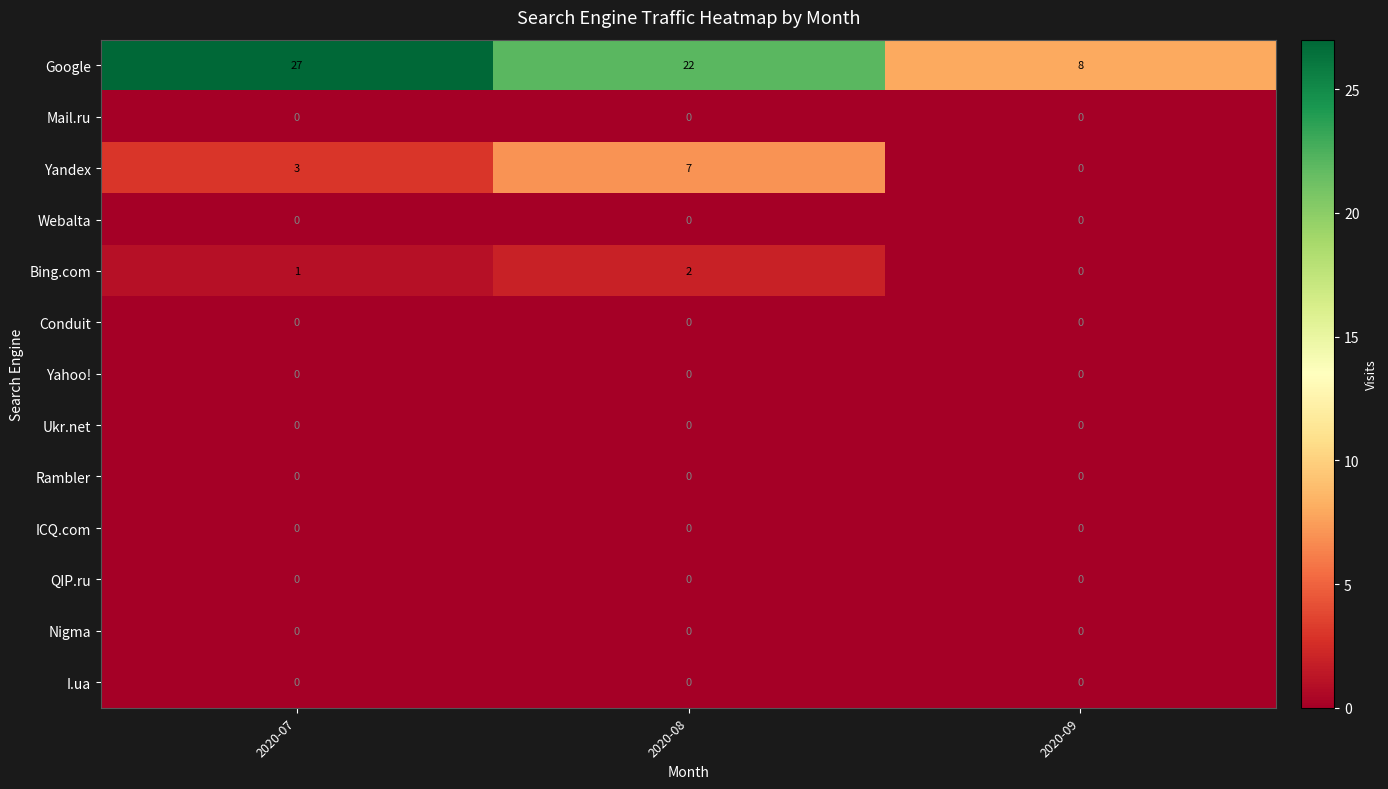

Rank the categories by Bing.com value from highest to lowest.

2020-08, 2020-07, 2020-09